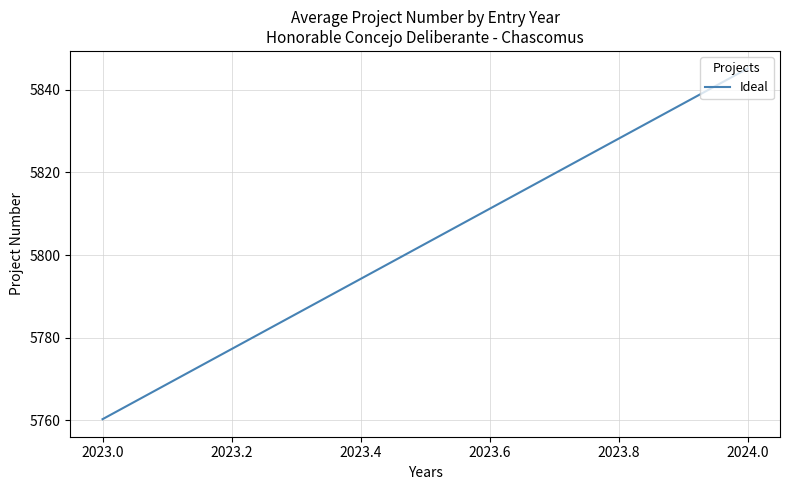

How many values are below 5845?

1